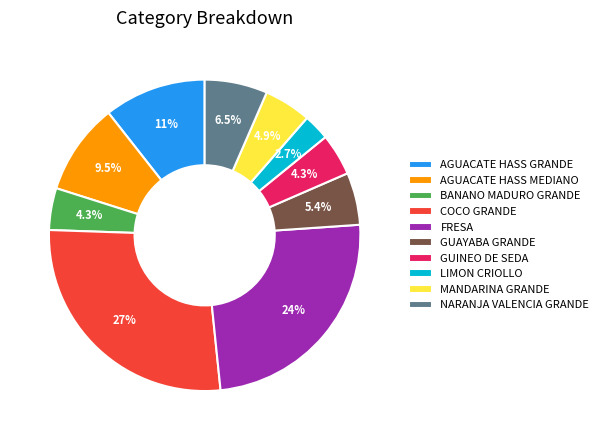

Is GUINEO DE SEDA the majority of the pie?

No